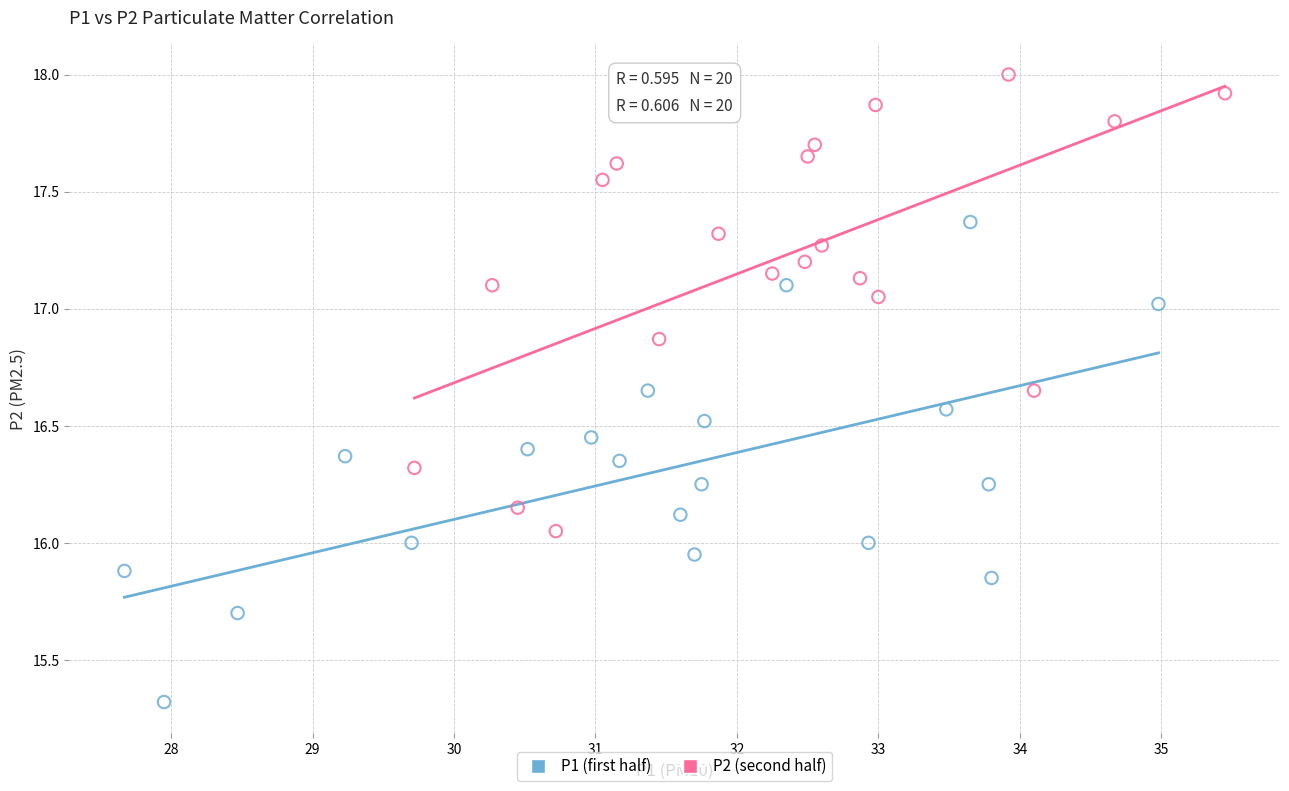

Which series reaches the maximum Y coordinate?

P2 (second half)